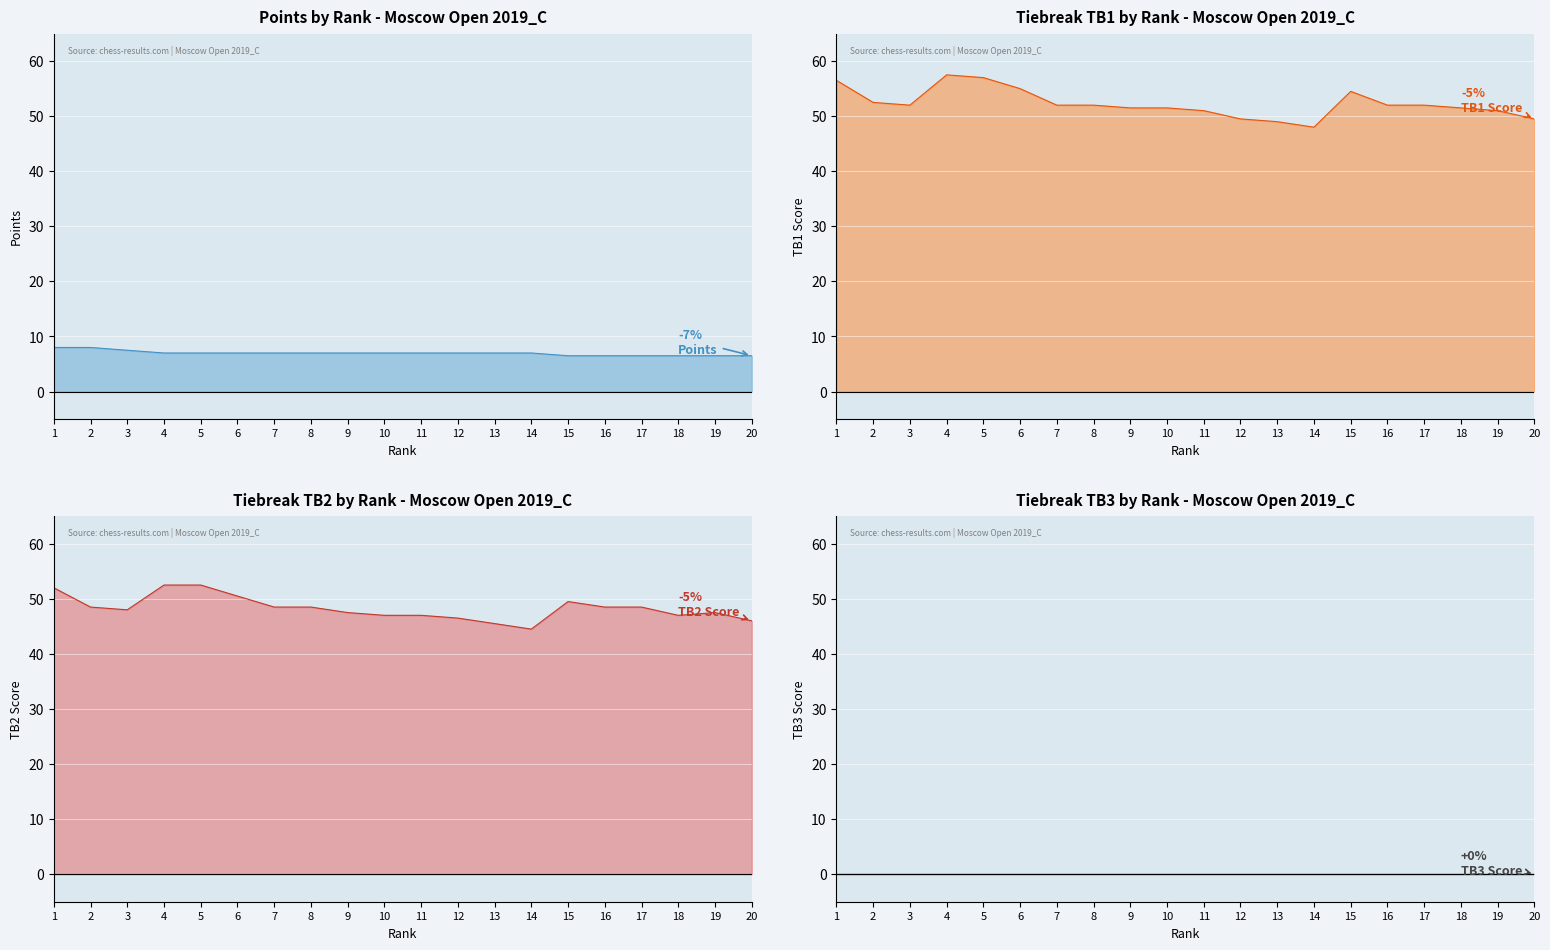

Which series has the largest total across all categories?

TB1 line